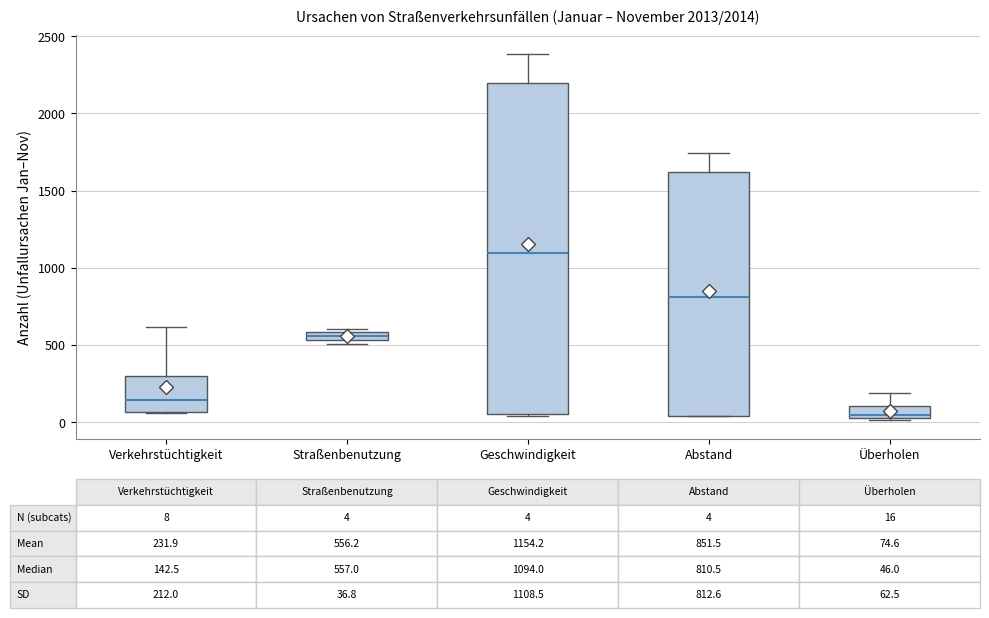

Comparing the boxes themselves (not the whiskers), which one is the tallest?

Geschwindigkeit